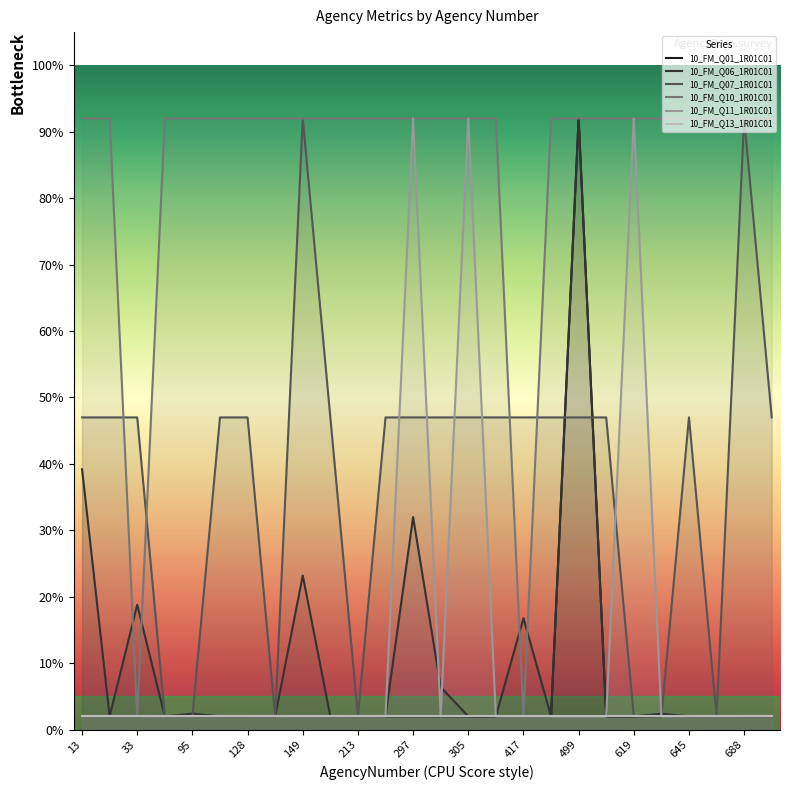

Does the chart display data point markers on the line(s)?

No